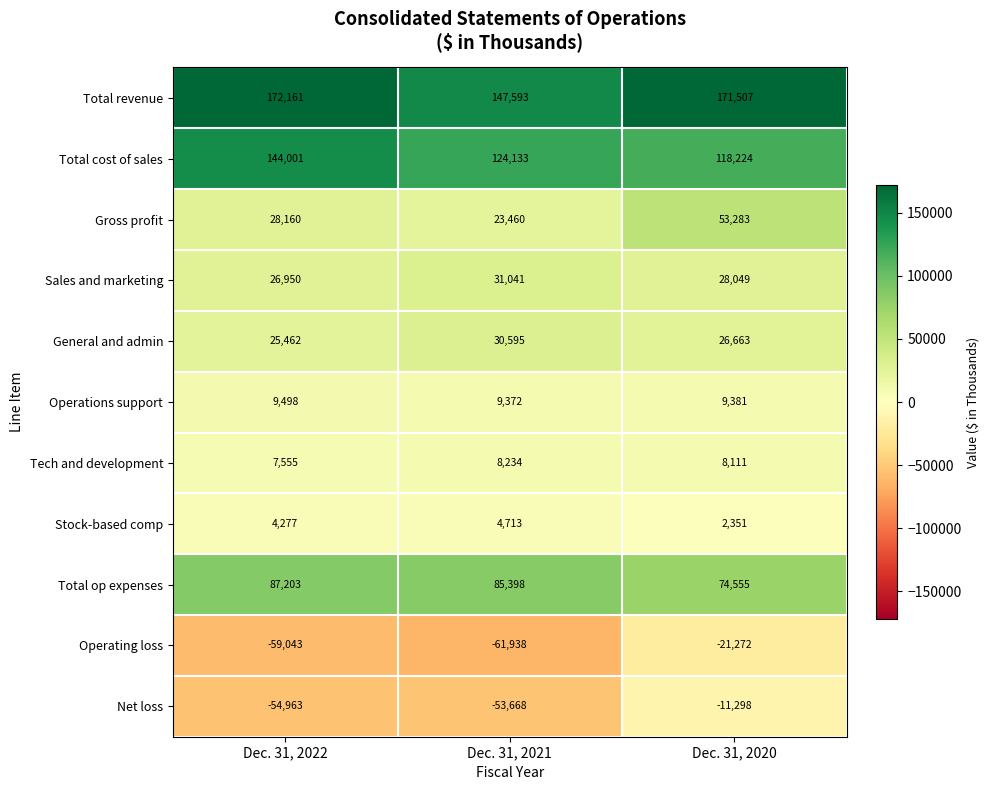

Which label corresponds to the smallest value in the chart?

Dec. 31, 2021